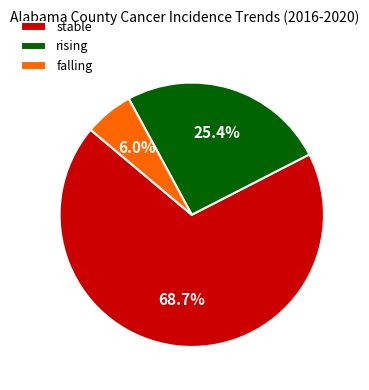

To the nearest percent, what is the difference between the stable and falling slice percentages?

63%